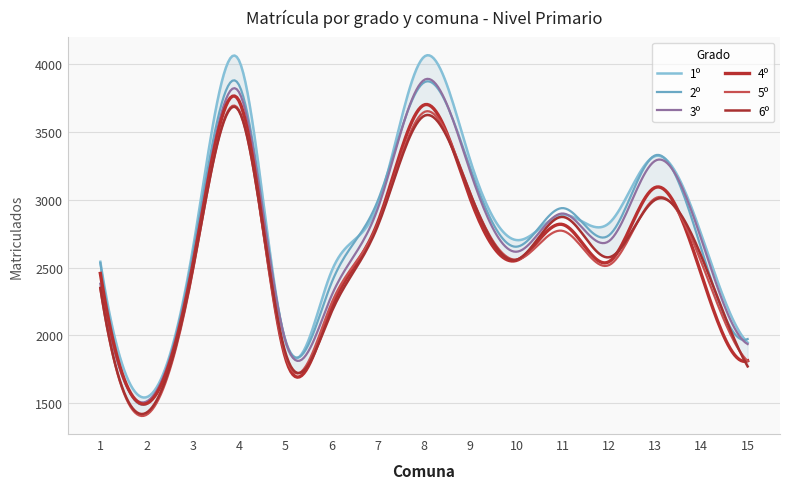

True or false: 1º has a value of 1074 at 8.

False